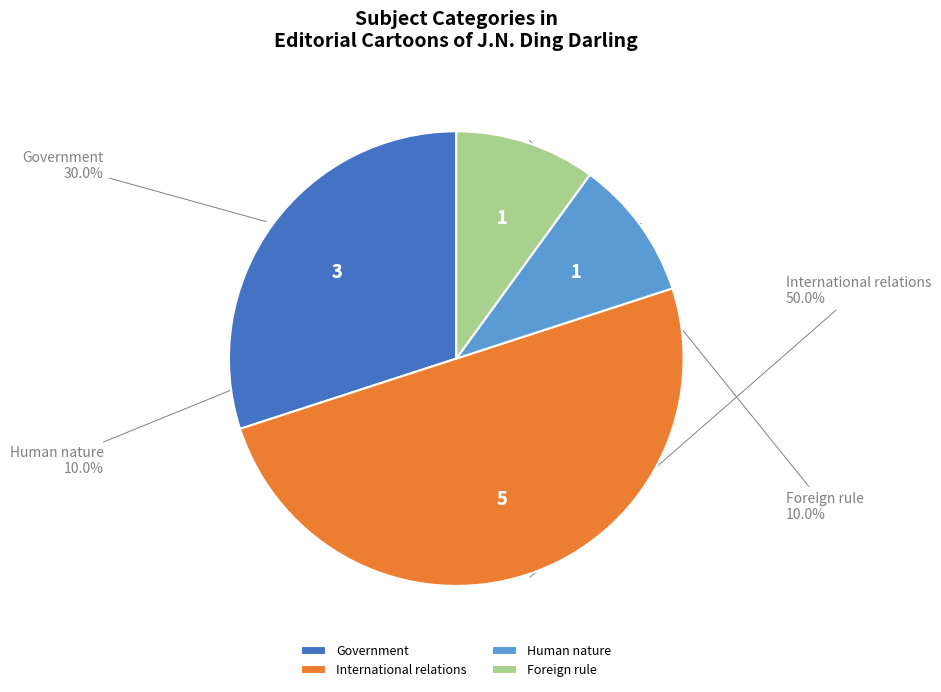

What is the ratio of the value at International relations to the value at Foreign rule?

5.0